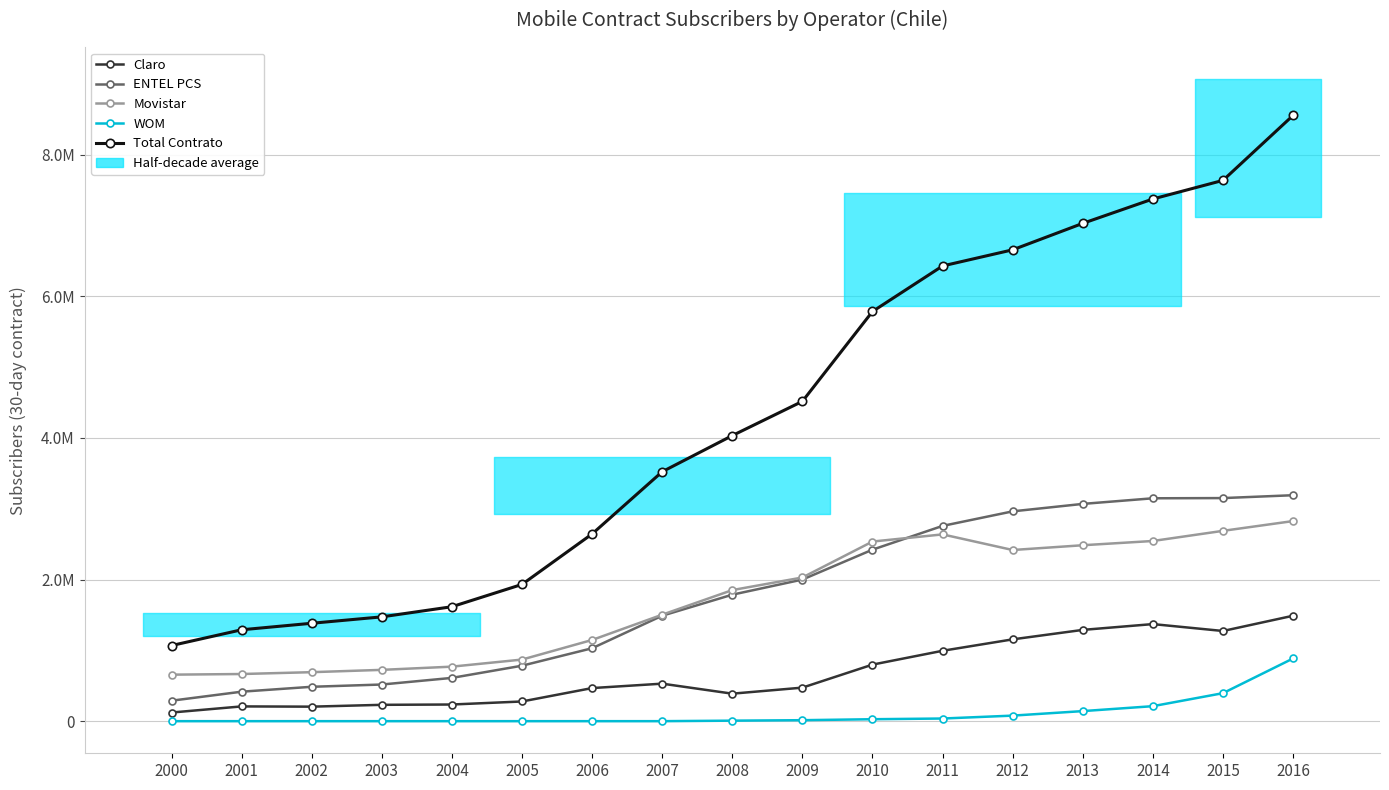

How many data points in Claro are less than 473733?

8